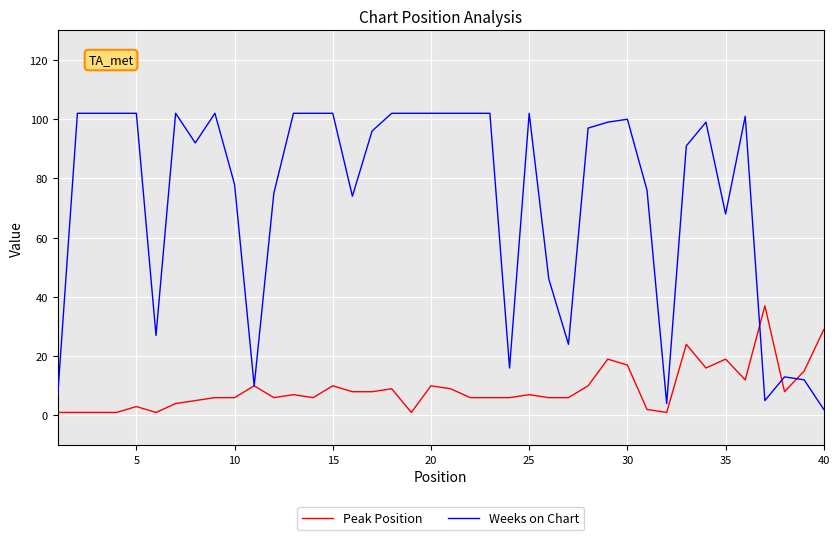

Which series has the largest range (max minus min)?

Weeks on Chart